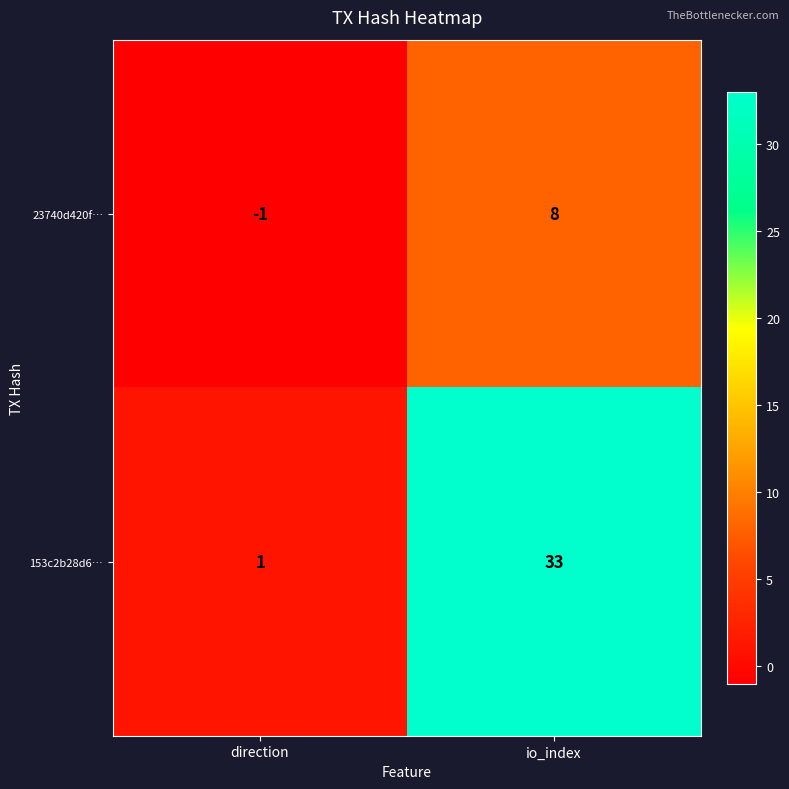

At which category does the chart reach its minimum across all series?

direction